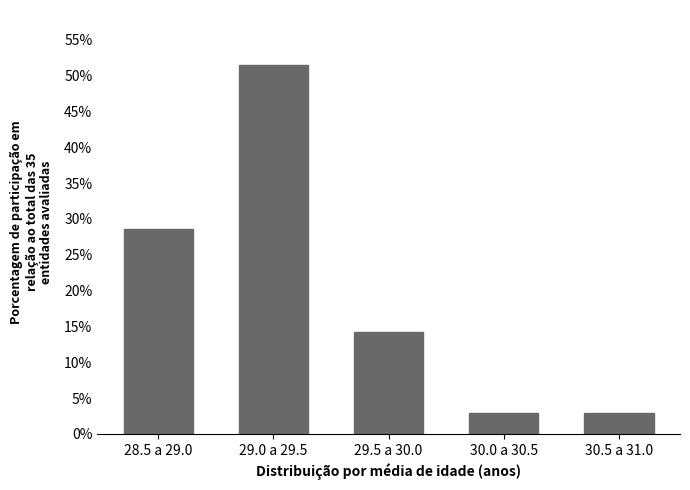

Reading left to right, what are all the values shown in this chart?

28.5 a 29.0=28.6	29.0 a 29.5=51.4	29.5 a 30.0=14.3	30.0 a 30.5=2.9	30.5 a 31.0=2.9